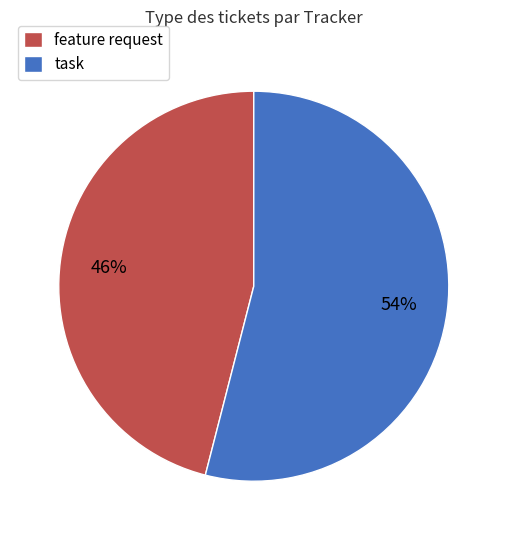

Between task and feature request, which is larger?

task